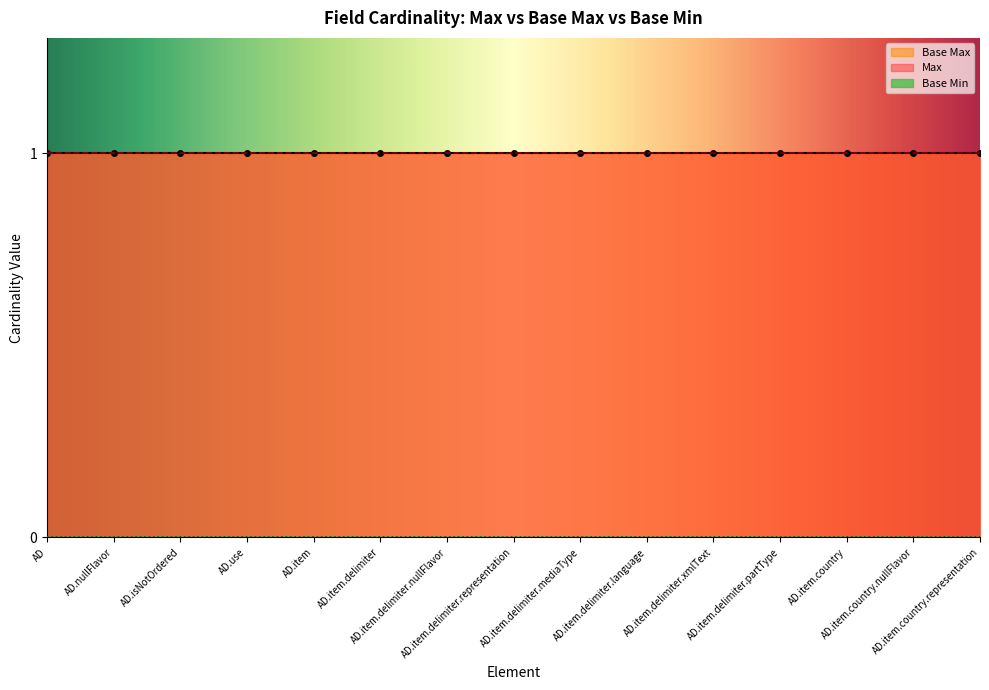

True or false: Base Max has a value of 0 at AD.

False